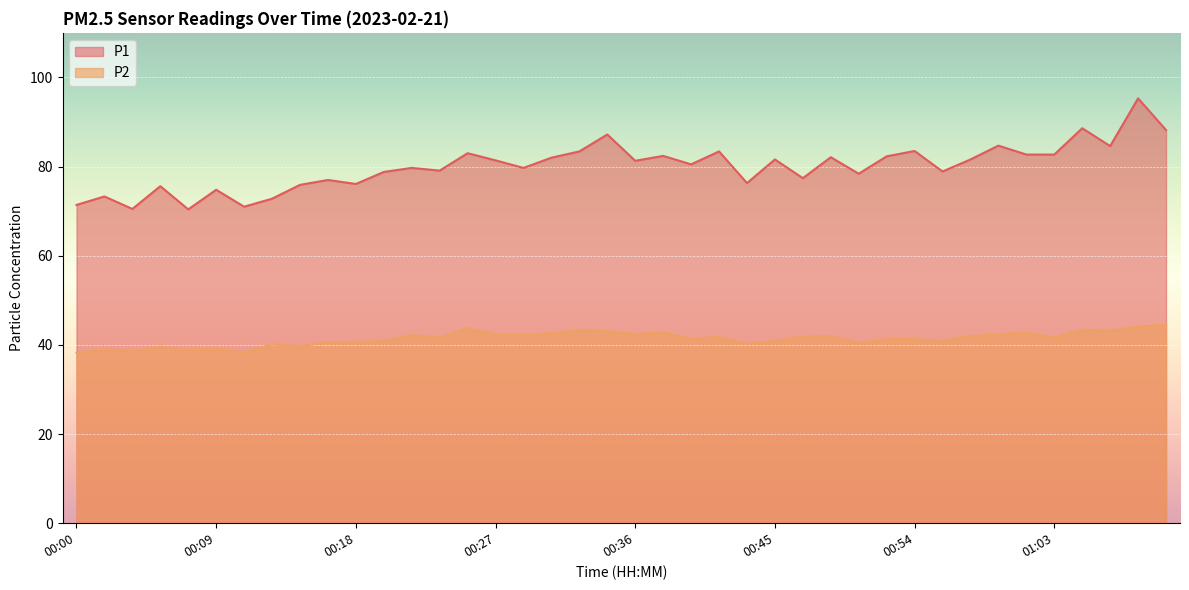

Reading left to right, what are all the values shown in this chart?

P1: 00:00=71.4	00:02=73.3	00:04=70.5	00:05=75.6	00:07=70.4	00:09=74.8	00:11=71.0	00:13=72.8	00:14=75.9	00:16=77.0	00:18=76.1	00:20=78.8	00:22=79.7	00:23=79.1	00:25=83.0	00:27=81.4	00:29=79.7	00:31=82.0	00:32=83.4	00:34=87.2	00:36=81.3	00:38=82.4	00:40=80.5	00:41=83.4	00:43=76.3	00:45=81.6	00:47=77.4	00:48=82.1	00:50=78.4	00:52=82.3	00:54=83.5	00:55=78.9	00:57=81.6	00:59=84.7	01:01=82.7	01:03=82.7	01:05=88.6	01:06=84.6	01:08=95.3	01:10=88.2
P2: 00:00=38.2	00:02=39.0	00:04=38.6	00:05=39.6	00:07=38.9	00:09=39.2	00:11=38.3	00:13=40.1	00:14=39.7	00:16=40.6	00:18=40.7	00:20=40.8	00:22=42.2	00:23=41.6	00:25=43.8	00:27=42.3	00:29=42.2	00:31=42.6	00:32=43.3	00:34=43.1	00:36=42.4	00:38=42.8	00:40=41.3	00:41=41.8	00:43=40.2	00:45=40.9	00:47=41.8	00:48=41.9	00:50=40.4	00:52=41.3	00:54=41.3	00:55=40.9	00:57=42.0	00:59=42.3	01:01=42.8	01:03=41.6	01:05=43.4	01:06=43.2	01:08=44.1	01:10=44.6